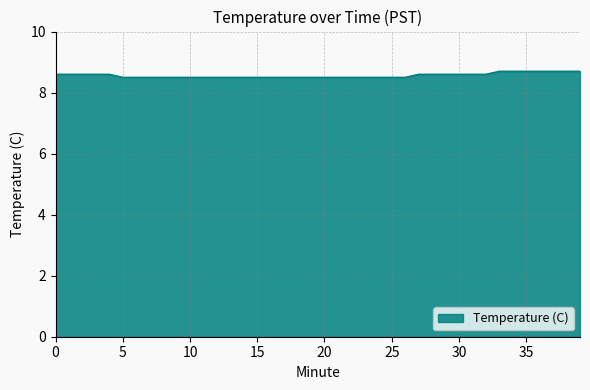

What is the maximum value shown in the chart?

8.7